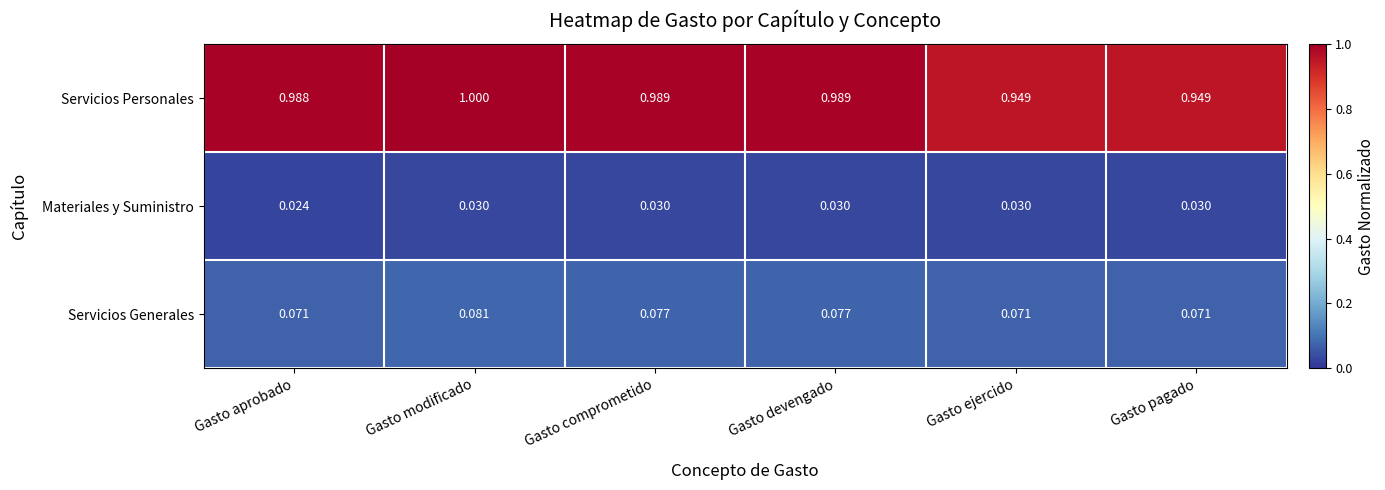

What is the greatest value displayed?

1.0